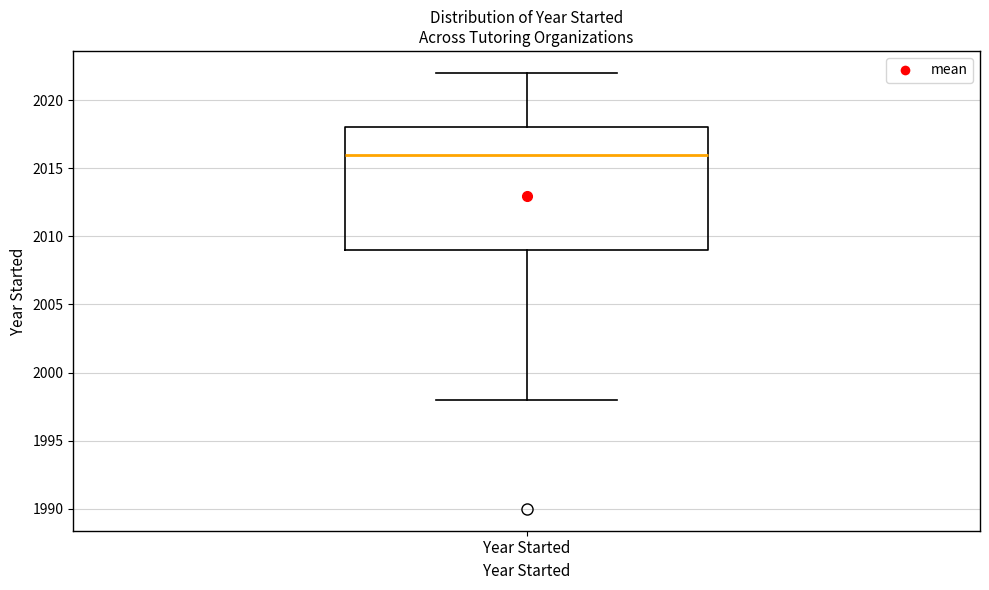

Where does the lower whisker of the box for Year Started end on the y-axis? The values are not printed on the chart, so give them approximately, as read against the axis.

1998